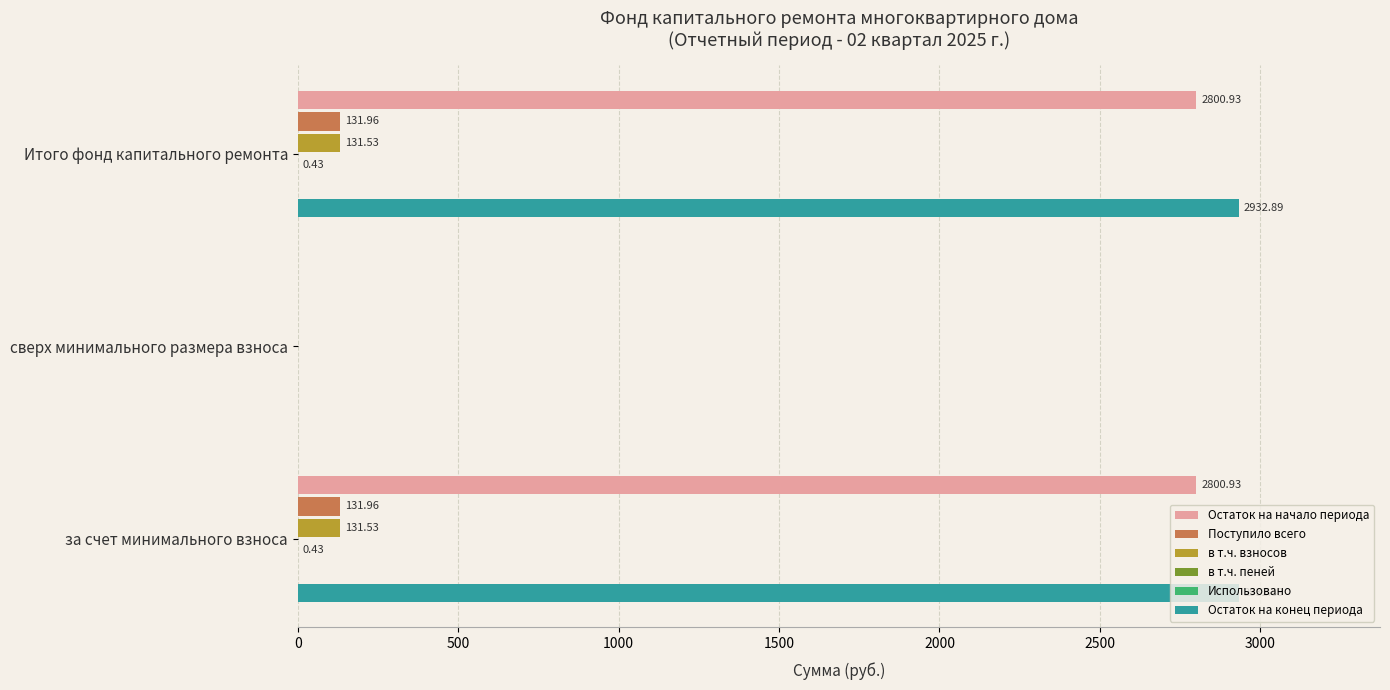

At how many categories does at least one series exceed 1222?

2